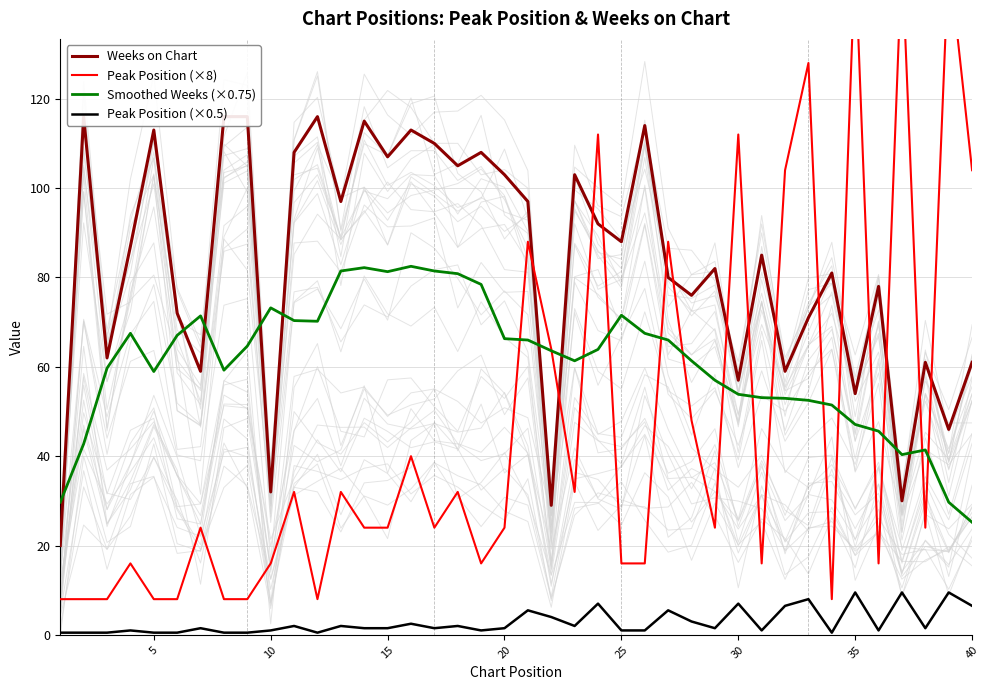

What is the value of the Peak Position (×8) point at the 27th from the left?

88.0